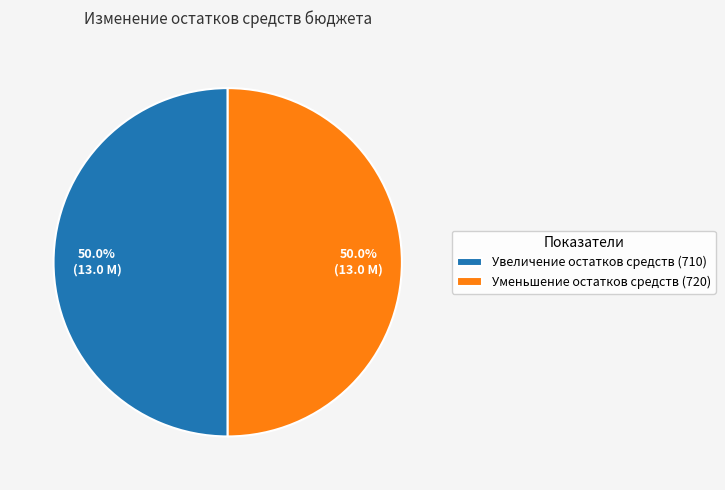

Count the number of slices in the pie.

2